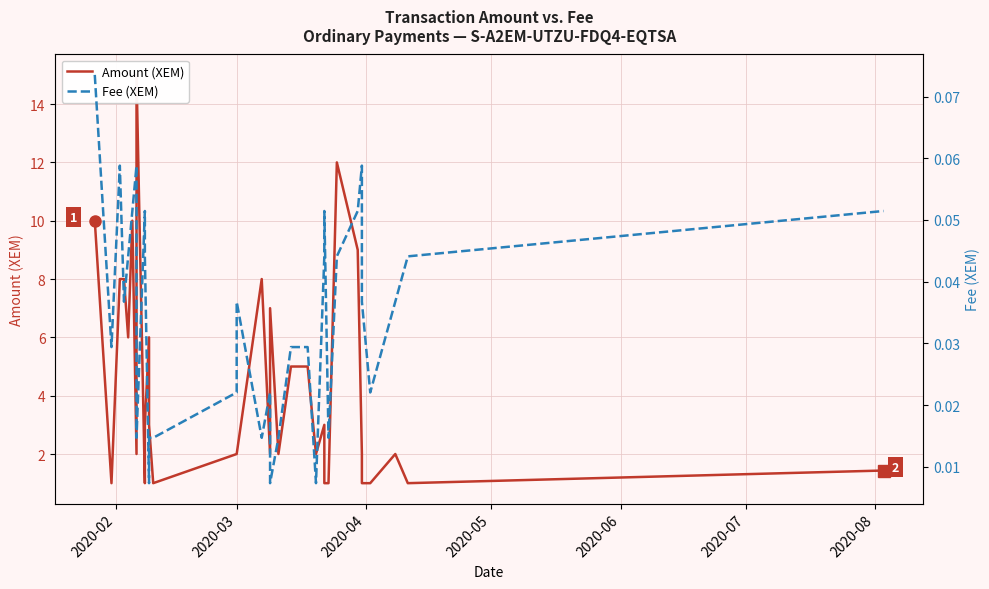

Reading right to left, list all the values displayed in this chart.

Amount (XEM): 1.4	1.0	2.0	1.0	1.0	2.0	9.0	12.0	1.0	1.0	3.0	2.0	5.0	5.0	2.0	7.0	2.0	8.0	2.0	2.0	1.0	3.0	6.0	3.0	1.0	15.0	2.0	10.0	6.0	8.0	8.0	1.0	10.0
Fee (XEM): 0.1	0.0	0.0	0.0	0.0	0.1	0.1	0.0	0.0	0.1	0.0	0.0	0.0	0.0	0.0	0.0	0.0	0.0	0.0	0.0	0.0	0.0	0.0	0.0	0.1	0.0	0.1	0.1	0.0	0.0	0.1	0.0	0.1